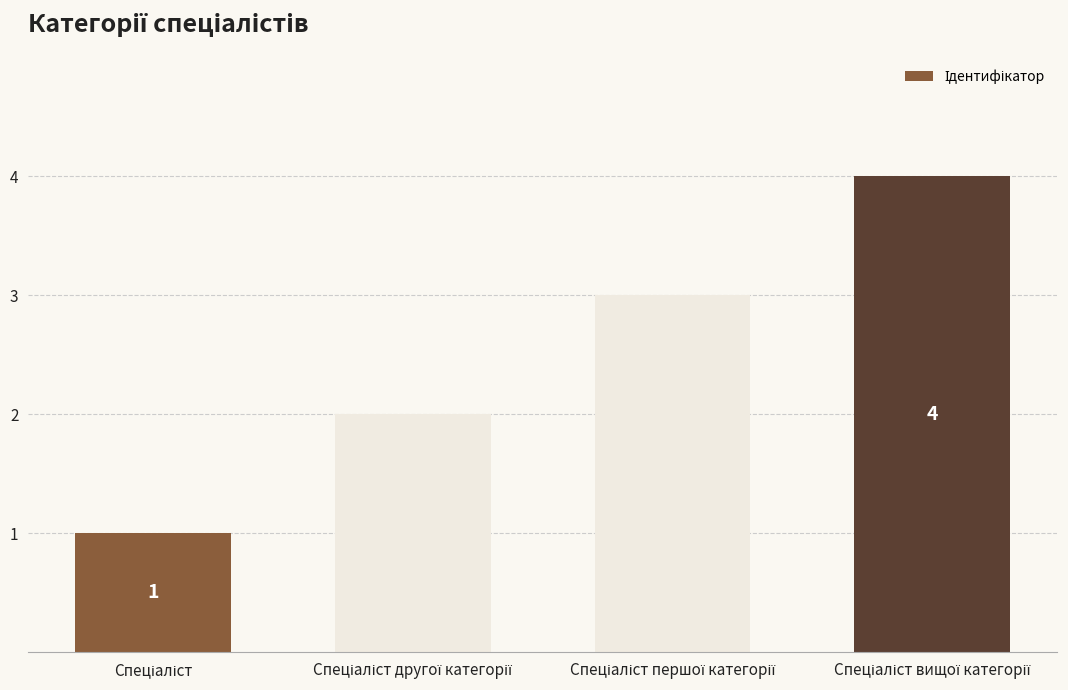

What is the sum of all values?

10